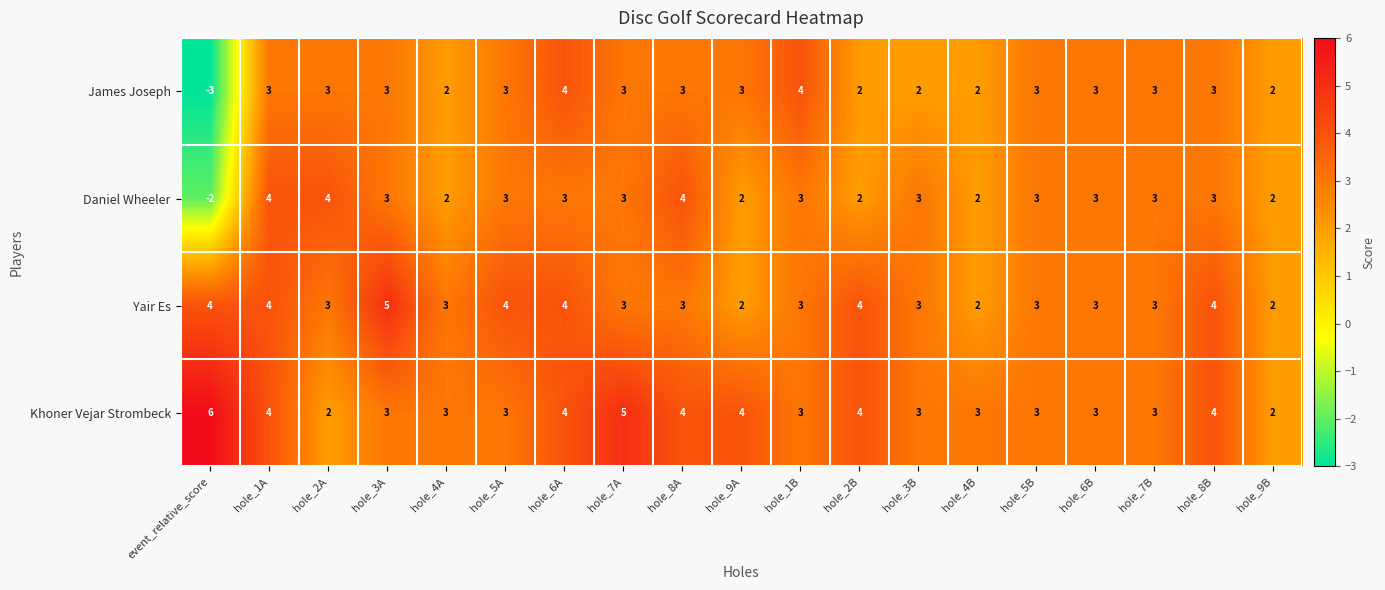

What is the minimum value shown in the chart?

-3